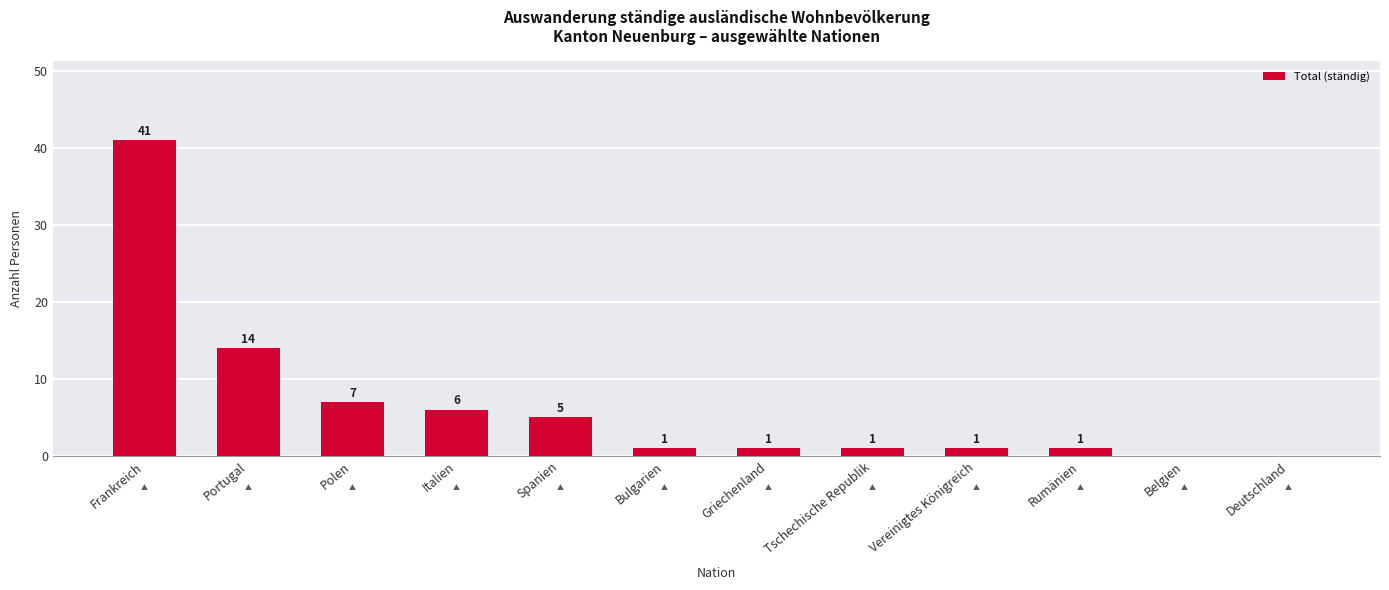

What is the change in value from Spanien to Tschechische Republik?

-4